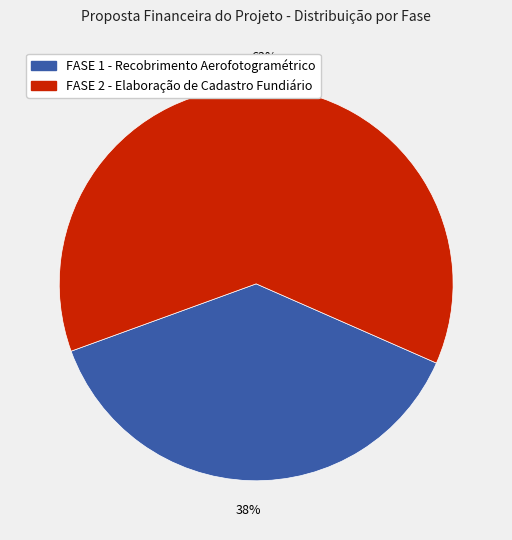

Is there any slice that represents more than half of the pie?

Yes